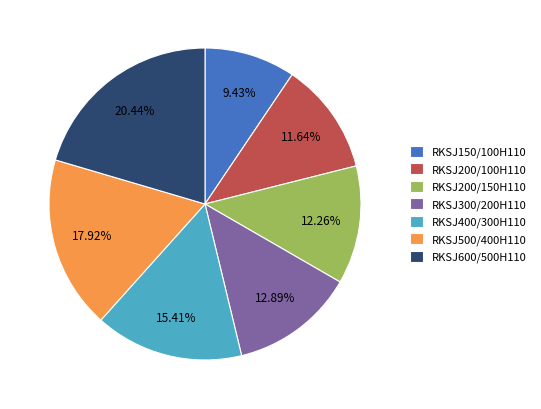

To the nearest percent, what is the difference between the largest and smallest slice percentages?

11%